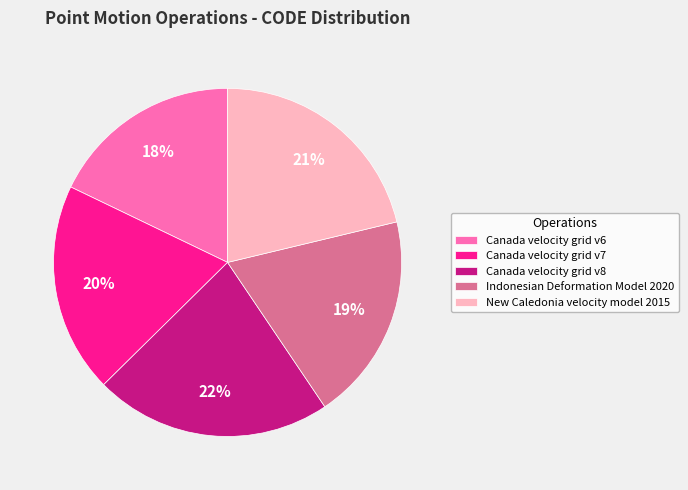

How many segments does this pie chart have?

5